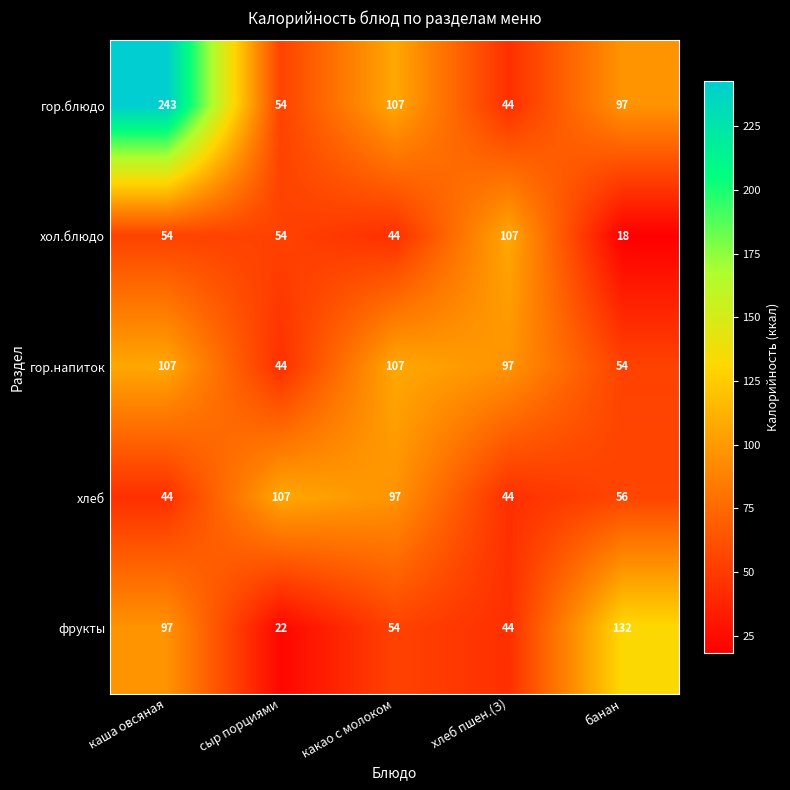

Reading right to left, what are all the values shown in this chart?

гор.блюдо: 97	44	107	54	243
хол.блюдо: 18	107	44	54	54
гор.напиток: 54	97	107	44	107
хлеб: 56	44	97	107	44
фрукты: 132	44	54	22	97